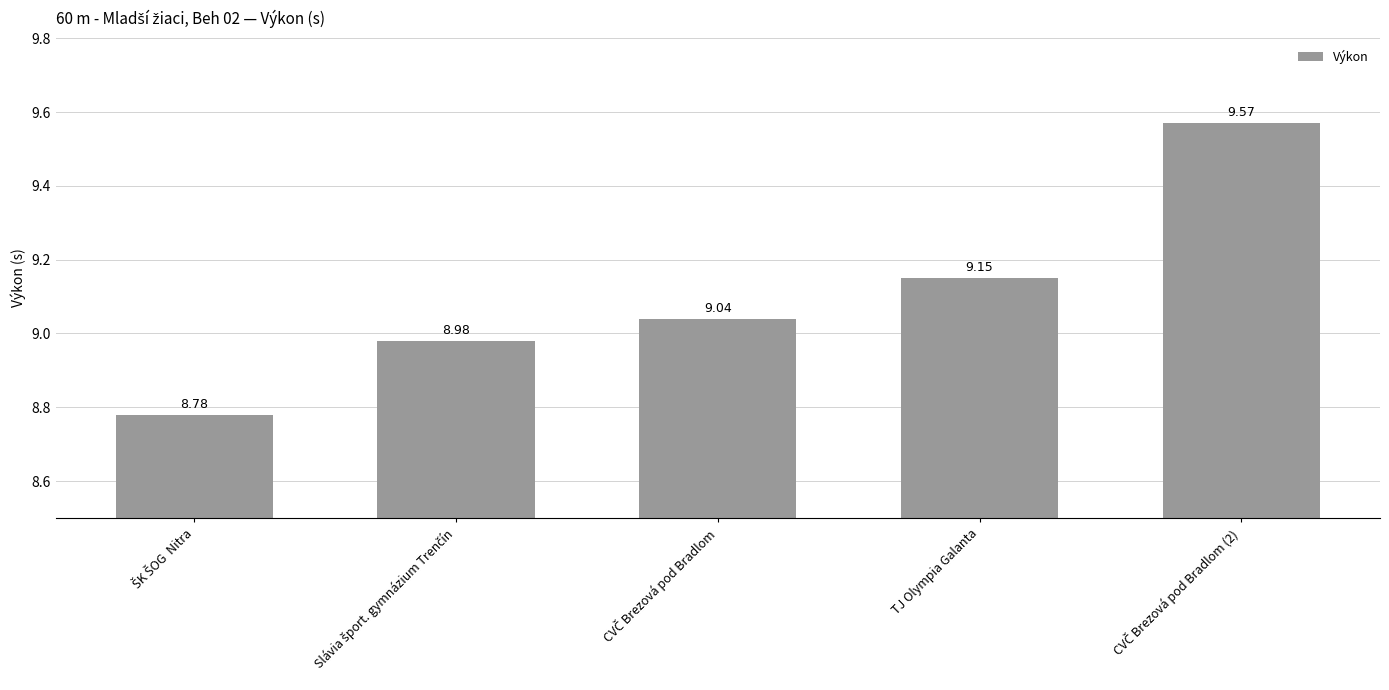

What is the sum of all values?

45.5